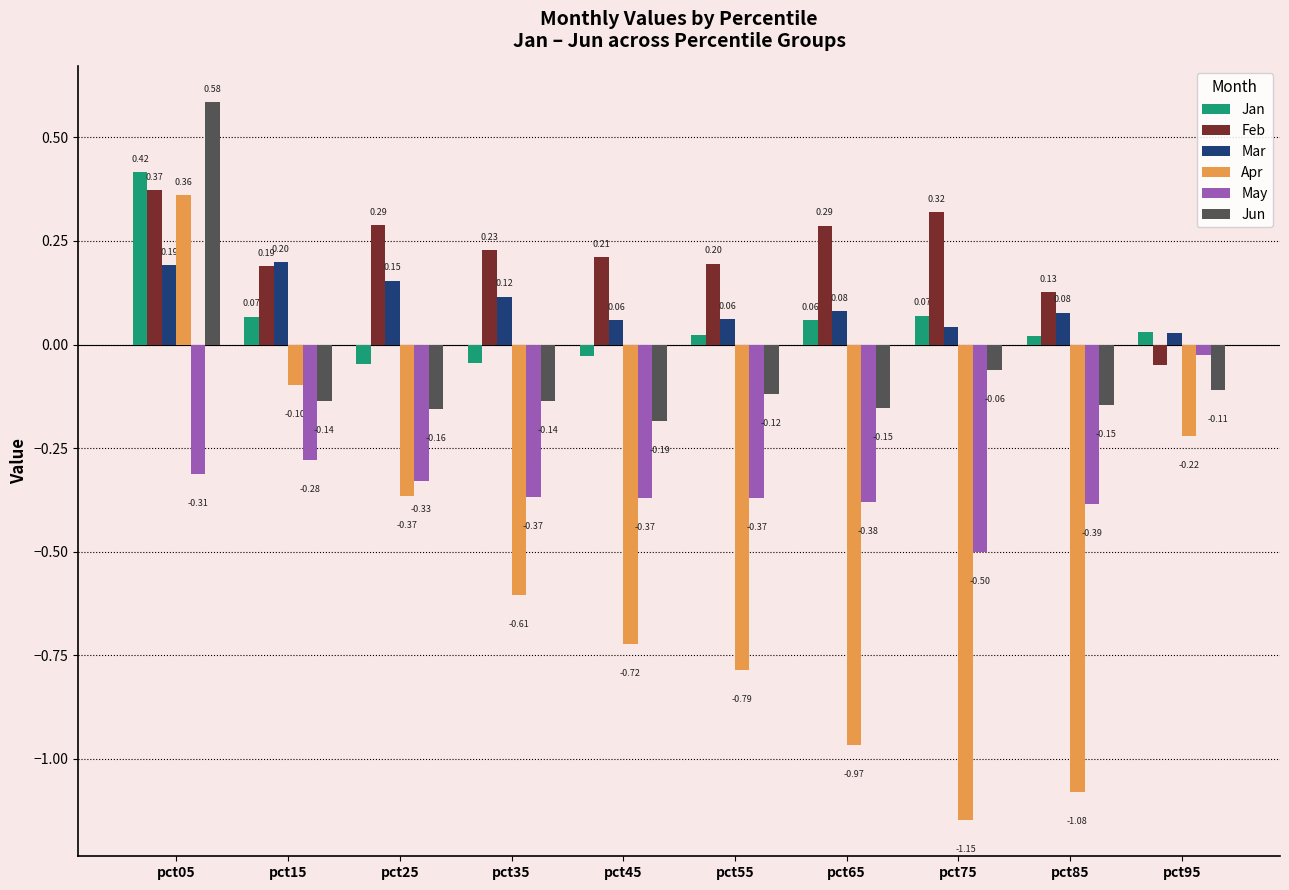

Which series has the widest spread of values?

Apr